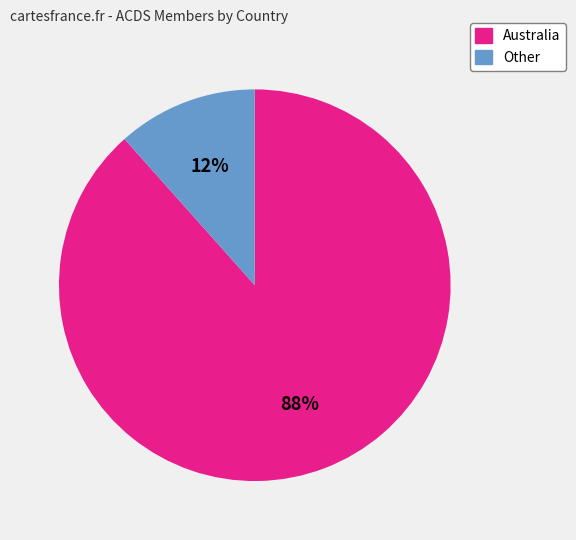

Between Australia and Other, which is larger?

Australia